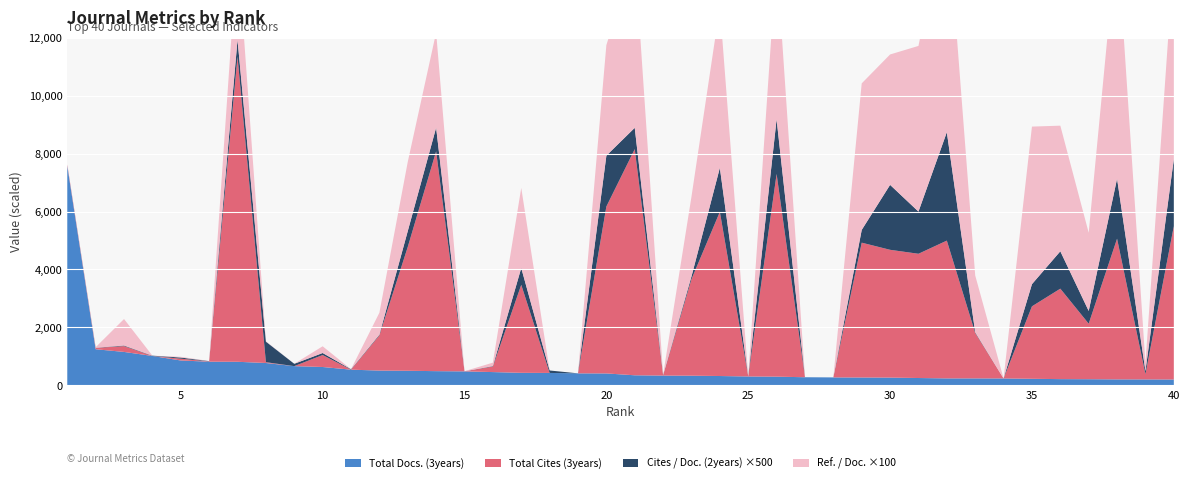

Reading left to right, list all the values displayed in this chart.

Total Docs. (3years): 1=7571.0	2=1249.0	3=1156.0	4=1017.0	5=861.0	6=819.0	7=816.0	8=774.0	9=666.0	10=636.0	11=544.0	12=513.0	13=506.0	14=493.0	15=485.0	16=461.0	17=435.0	18=431.0	19=417.0	20=414.0	21=350.0	22=340.0	23=336.0	24=325.0	25=309.0	26=303.0	27=283.0	28=277.0	29=274.0	30=271.0	31=256.0	32=243.0	33=243.0	34=241.0	35=229.0	36=218.0	37=215.0	38=209.0	39=208.0	40=205.0
Total Cites (3years): 1=48.0	2=47.0	3=201.0	4=0.0	5=62.0	6=9.0	7=10527.0	8=28.0	9=0.0	10=413.0	11=0.0	12=1215.0	13=4273.0	14=7584.0	15=4.0	16=191.0	17=3037.0	18=0.0	19=0.0	20=5758.0	21=7802.0	22=6.0	23=3330.0	24=5663.0	25=3.0	26=6992.0	27=0.0	28=0.0	29=4651.0	30=4408.0	31=4286.0	32=4753.0	33=1567.0	34=0.0	35=2500.0	36=3120.0	37=1915.0	38=4853.0	39=183.0	40=5288.0
Cites / Doc. (2years): 1=0.0	2=0.0	3=0.0	4=0.0	5=0.1	6=0.0	7=1.2	8=1.4	9=0.2	10=0.1	11=0.0	12=0.1	13=1.1	14=1.6	15=0.0	16=0.0	17=1.2	18=0.2	19=0.0	20=3.5	21=1.5	22=0.0	23=0.2	24=3.0	25=0.0	26=3.8	27=0.0	28=0.0	29=0.9	30=4.5	31=2.9	32=7.5	33=0.1	34=0.0	35=1.5	36=2.6	37=0.9	38=4.1	39=0.2	40=4.6
Ref. / Doc.: 1=0.0	2=0.2	3=9.1	4=0.0	5=0.2	6=0.1	7=31.8	8=0.1	9=0.0	10=2.3	11=0.0	12=7.5	13=23.9	14=32.8	15=0.0	16=1.2	17=27.6	18=0.0	19=0.0	20=38.1	21=59.6	22=0.1	23=27.5	24=55.5	25=0.1	26=55.5	27=0.0	28=0.0	29=50.5	30=45.0	31=57.1	32=77.9	33=19.6	34=0.0	35=54.4	36=43.3	37=27.0	38=83.7	39=2.7	40=69.6